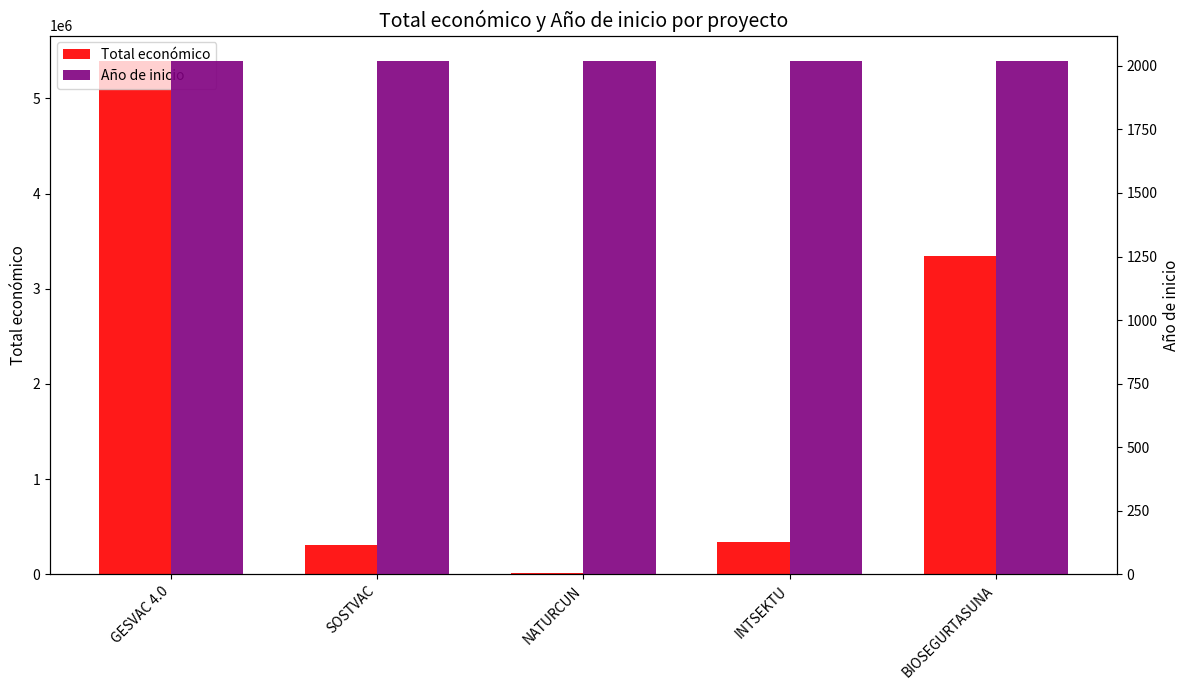

How many distinct data groups are displayed?

2